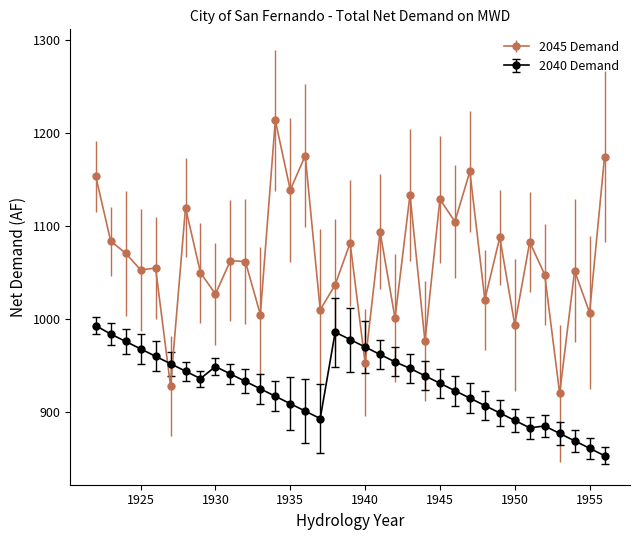

Which series has the largest range (max minus min)?

2045 Demand